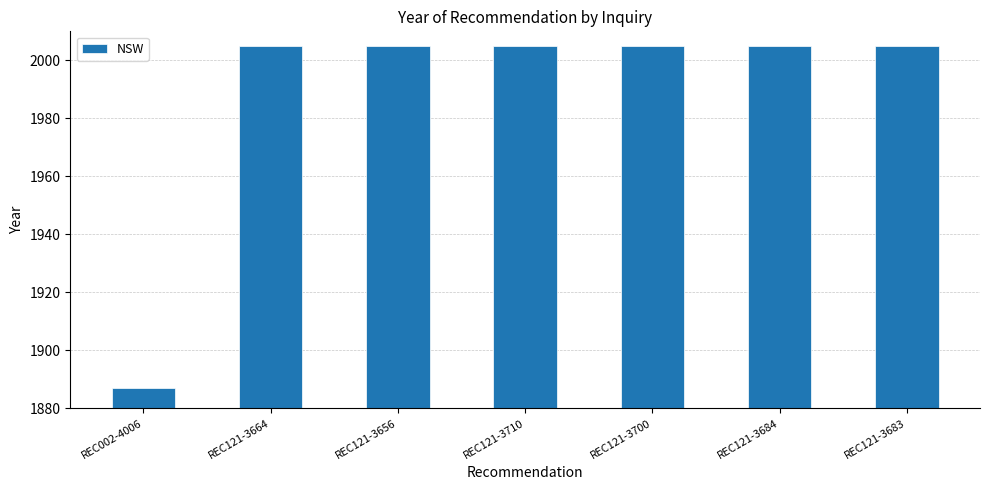

How many values are below 2005?

1